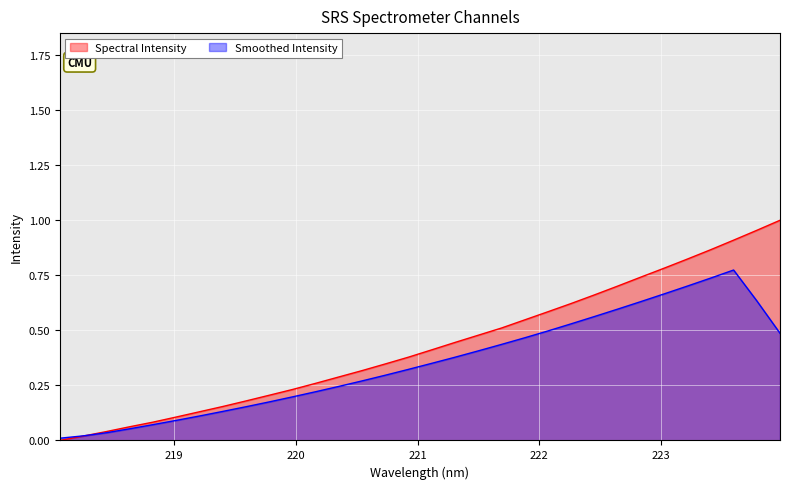

List the labels in order of value, smallest first.

218.0596, 218.2508, 218.442, 218.6332, 218.8244, 219.0156, 219.2067, 219.3979, 219.589, 219.7801, 219.9712, 220.1623, 220.3533, 220.5444, 220.7354, 220.9264, 221.1174, 221.3083, 221.4993, 221.6902, 221.8812, 222.0721, 222.263, 222.4538, 222.6447, 222.8355, 223.0264, 223.2172, 223.408, 223.5987, 223.7895, 223.9802